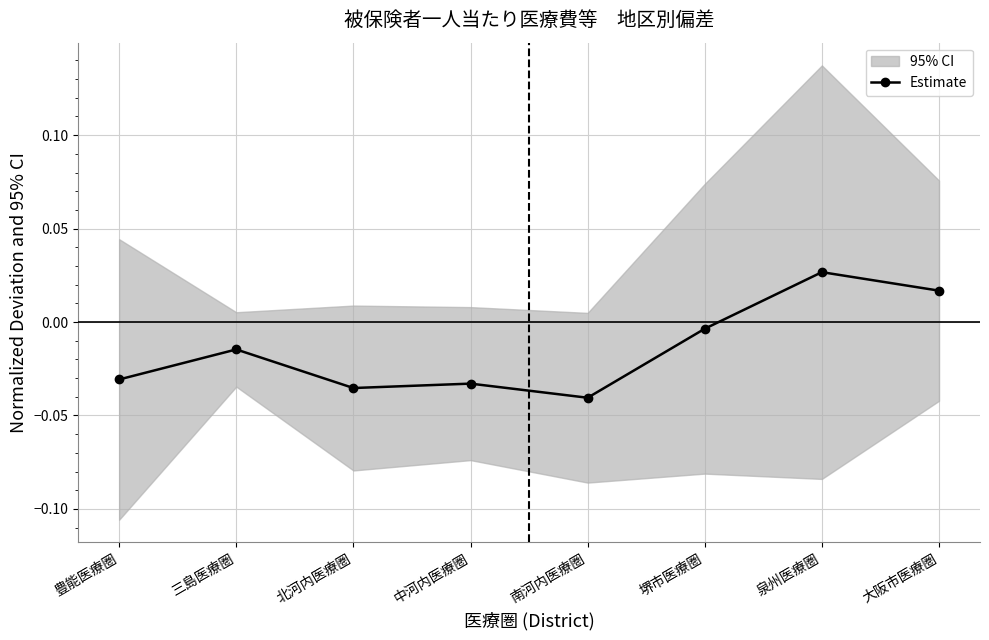

How many lines are shown in the chart?

1